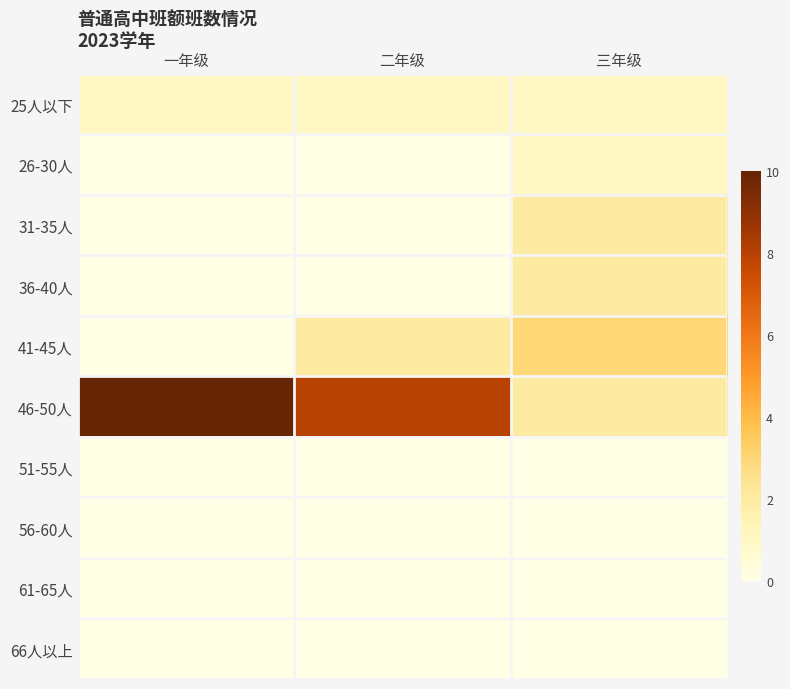

Reading left to right, what are all the values shown in this chart?

25人以下: 一年级=1	二年级=1	三年级=1
26-30人: 一年级=0	二年级=0	三年级=1
31-35人: 一年级=0	二年级=0	三年级=2
36-40人: 一年级=0	二年级=0	三年级=2
41-45人: 一年级=0	二年级=2	三年级=3
46-50人: 一年级=10	二年级=8	三年级=2
51-55人: 一年级=0	二年级=0	三年级=0
56-60人: 一年级=0	二年级=0	三年级=0
61-65人: 一年级=0	二年级=0	三年级=0
66人以上: 一年级=0	二年级=0	三年级=0